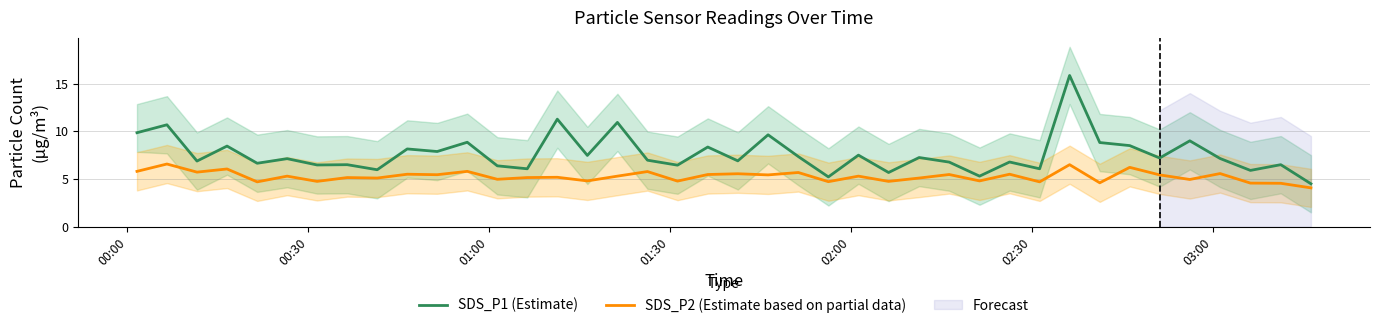

How many distinct data groups are displayed?

2